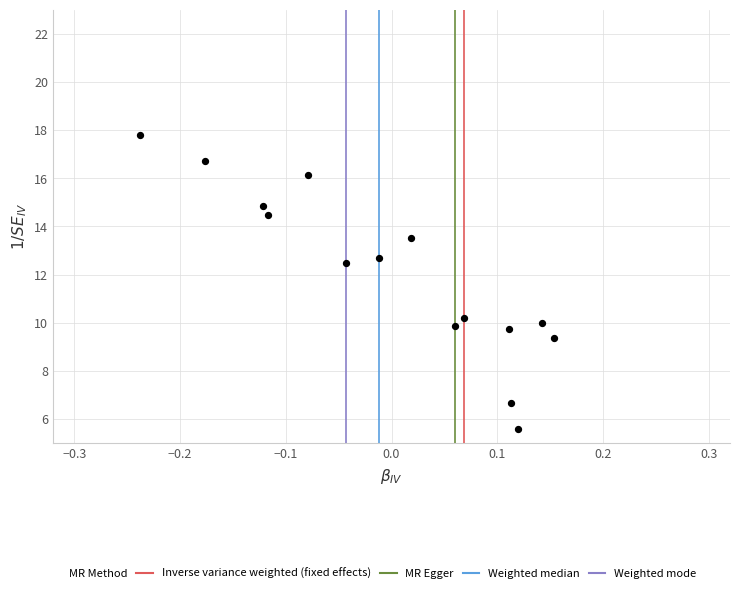

What Y value in the scatter plot is closest to 11?

10.2